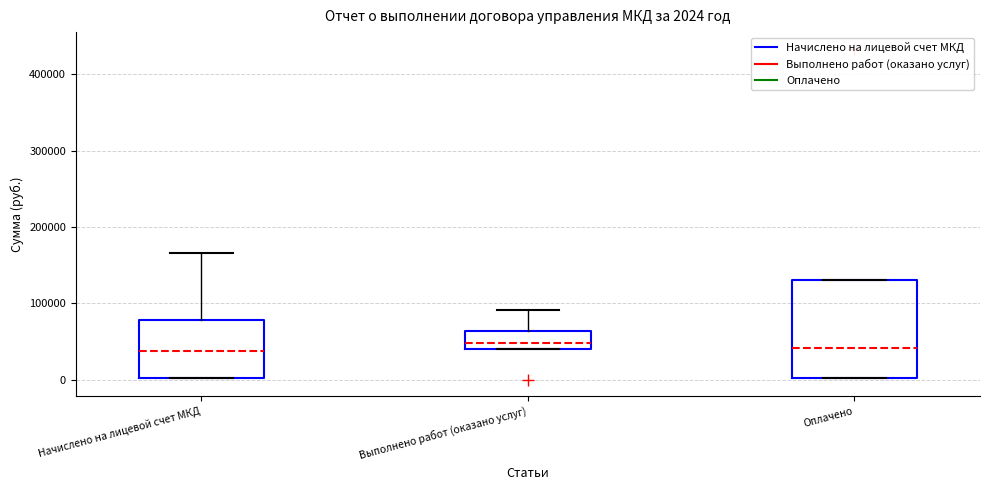

Comparing the boxes themselves (not the whiskers), which one is the tallest?

Оплачено